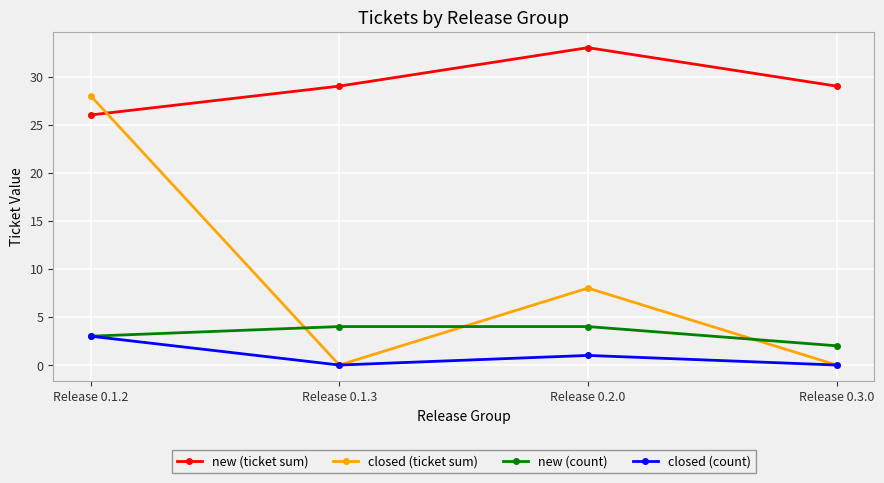

How many lines are shown in the chart?

4